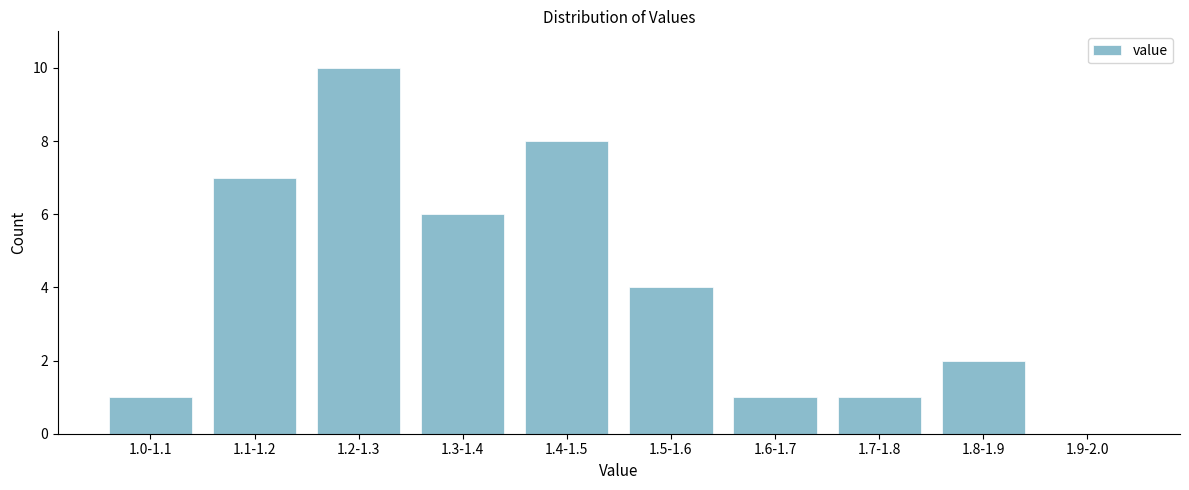

What is the maximum value shown in the chart?

10